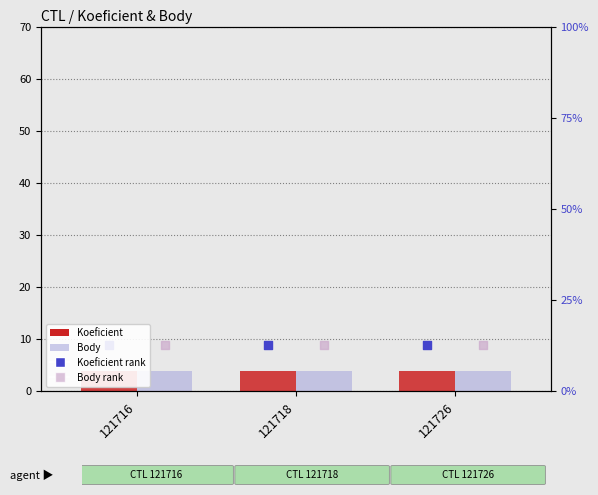

Which series has the largest Y range (max minus min)?

Koeficient